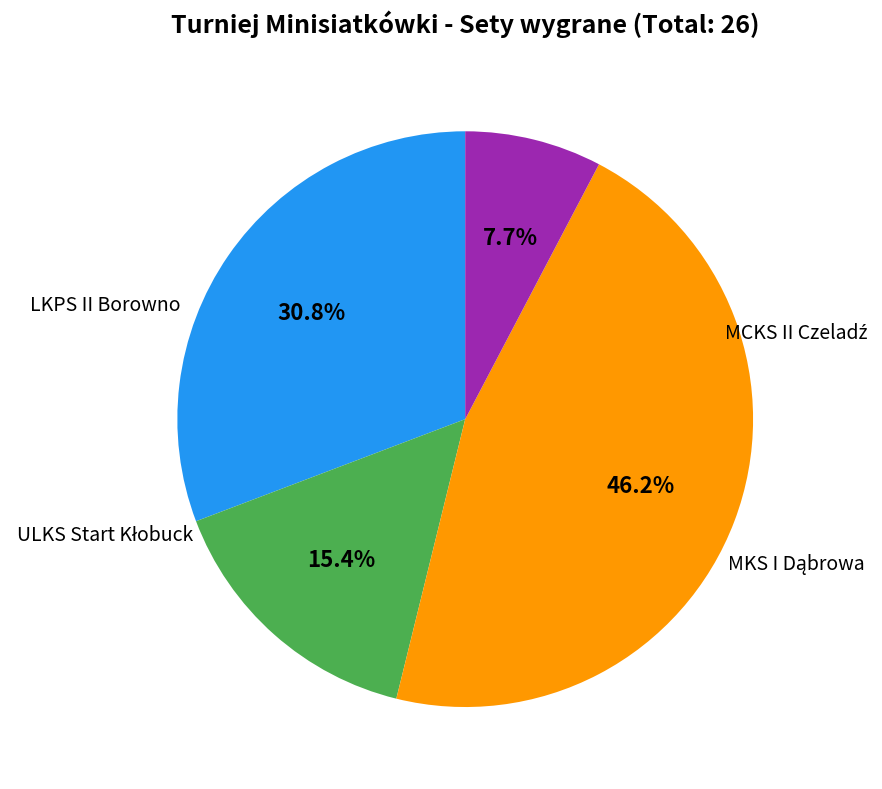

How many slices are in this pie chart?

4